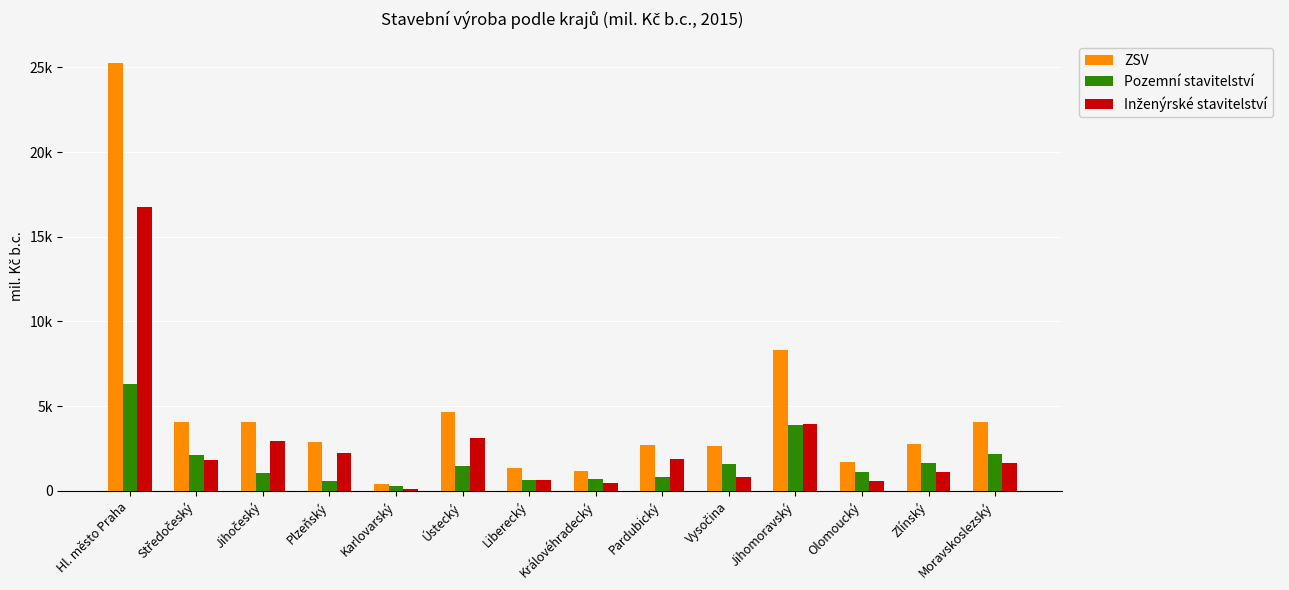

Are the bars grouped side by side (vs. stacked)?

Yes